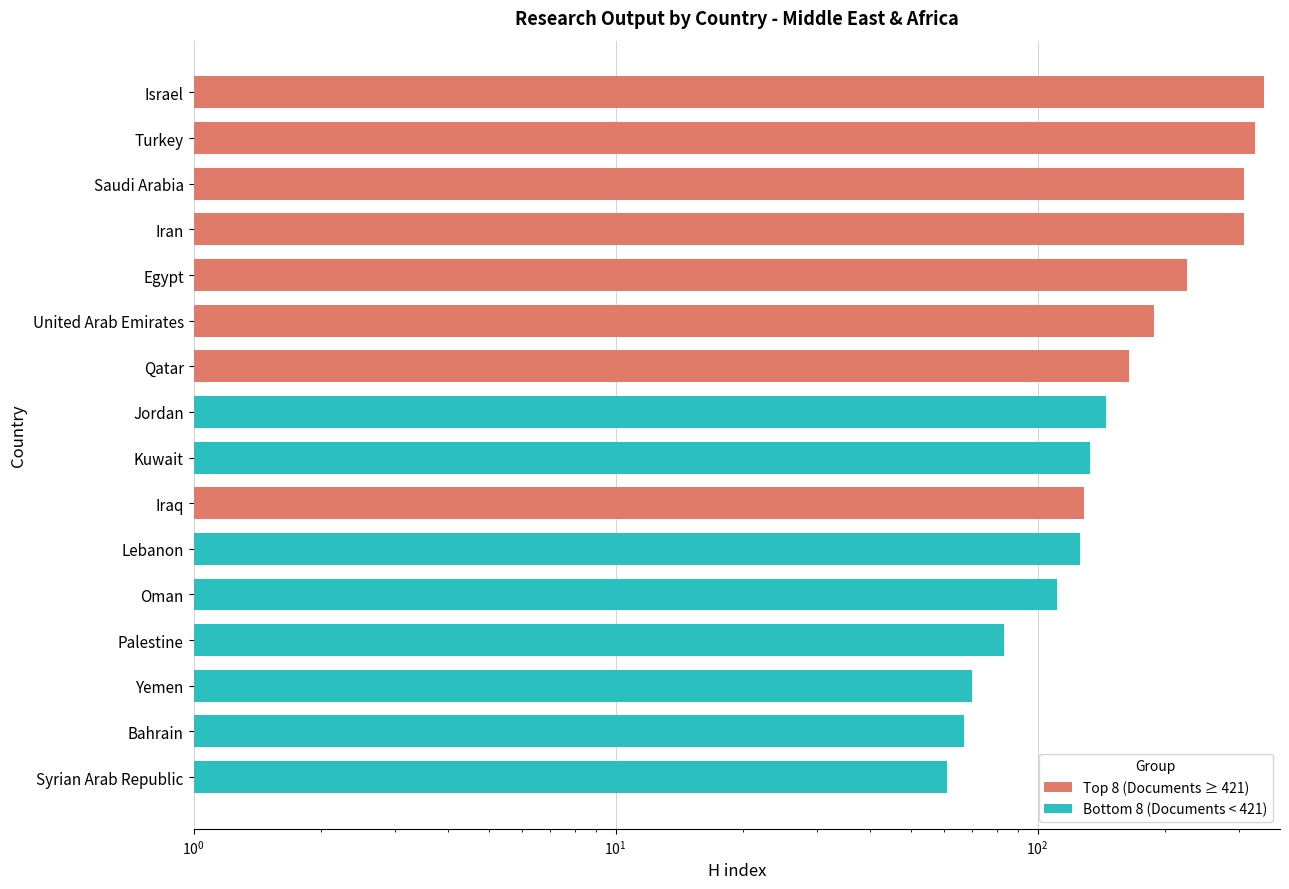

True or false: Bottom 8 (Documents < 421) has a value of 67 at Bahrain.

True